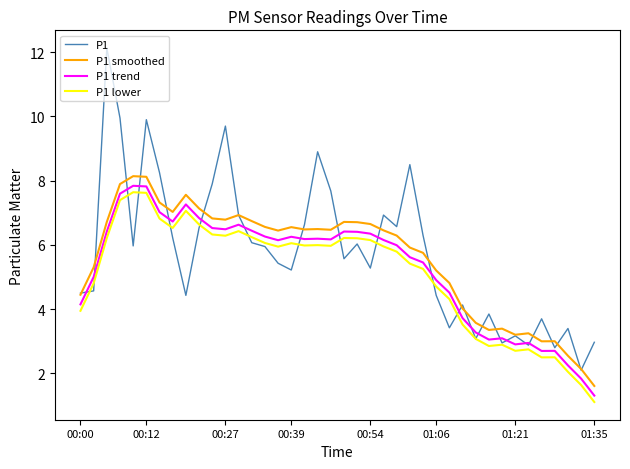

What is the maximum value for P1 trend?

7.8